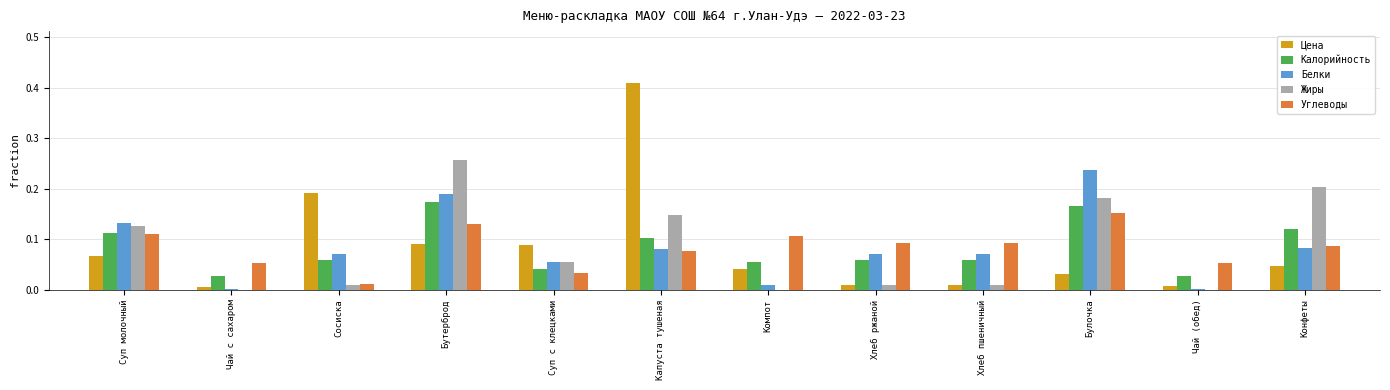

Which category has the highest value across all series?

Капуста тушеная